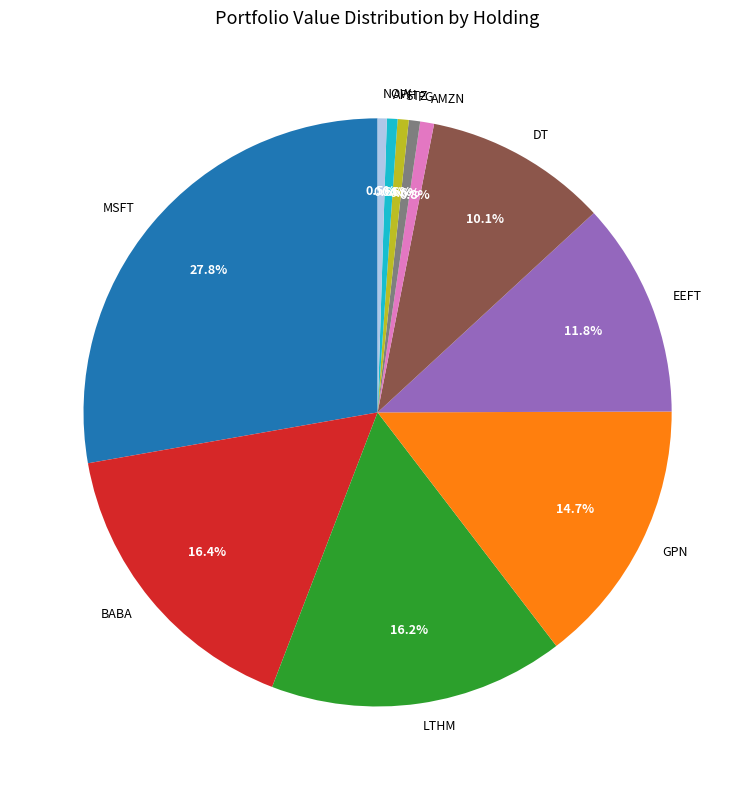

Is the sum of GPN and STZ greater than half?

No